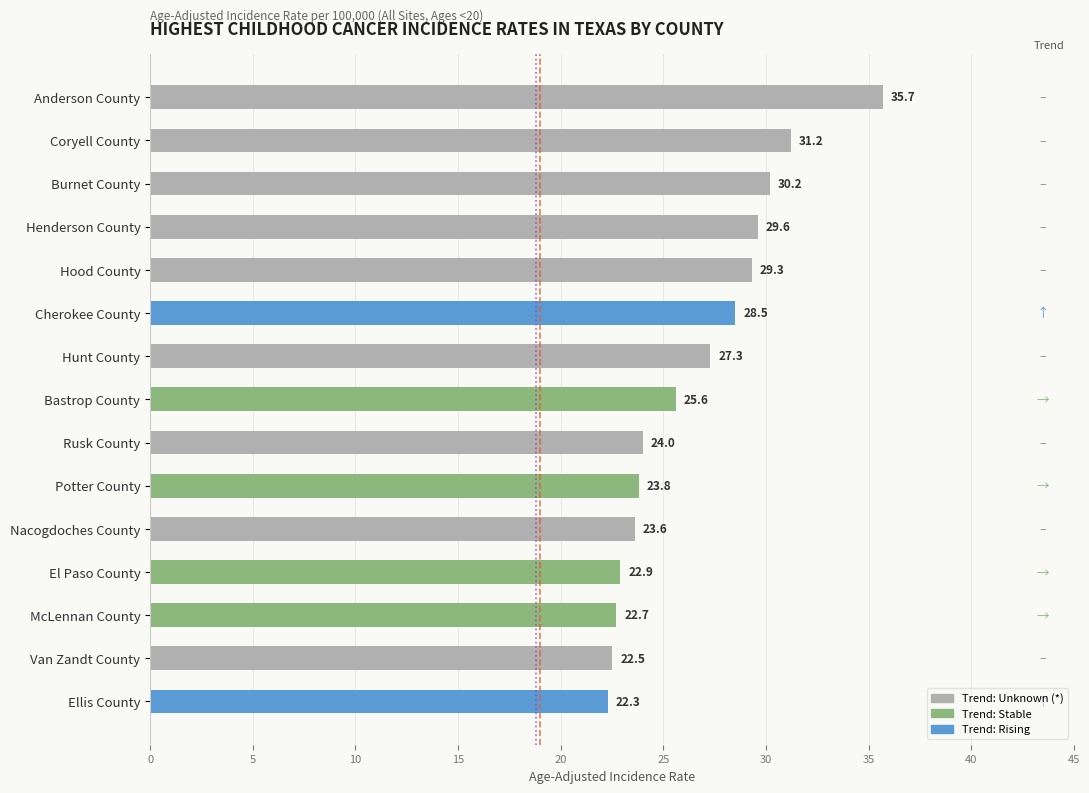

What value does the data have at Van Zandt County?

22.5